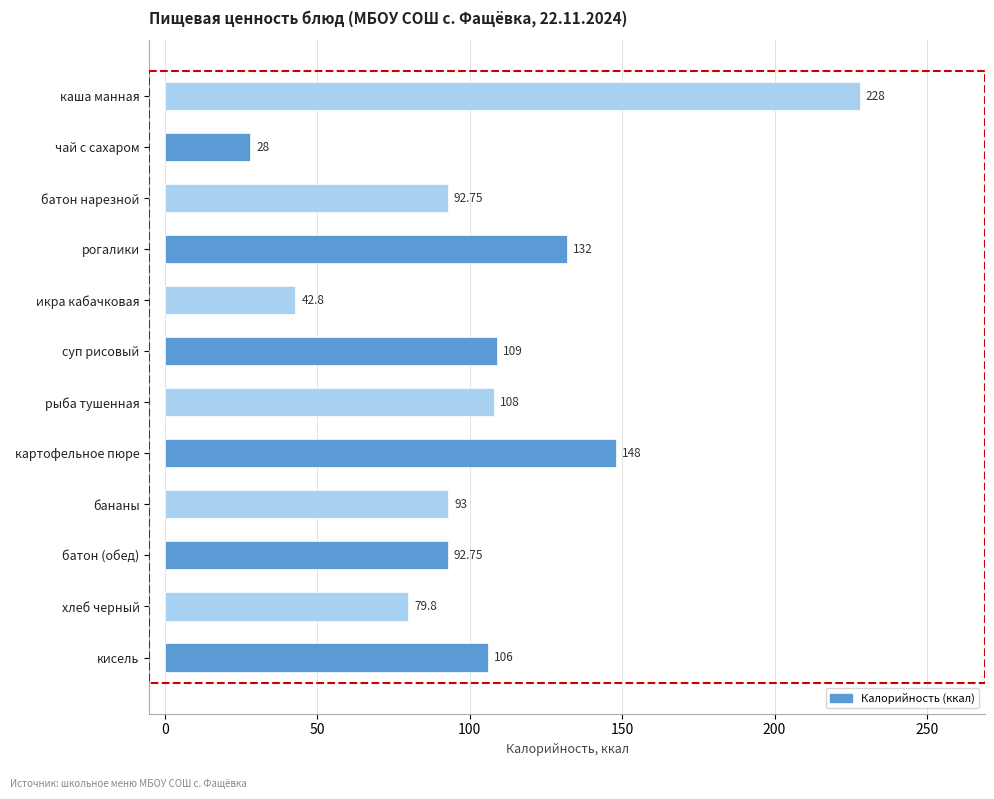

What is the difference between the maximum and minimum values?

200.0